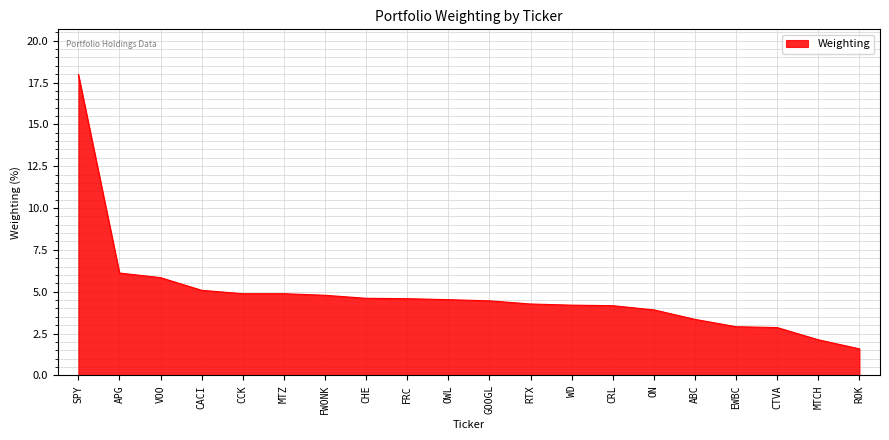

What is the approximate value at CACI?

5.1